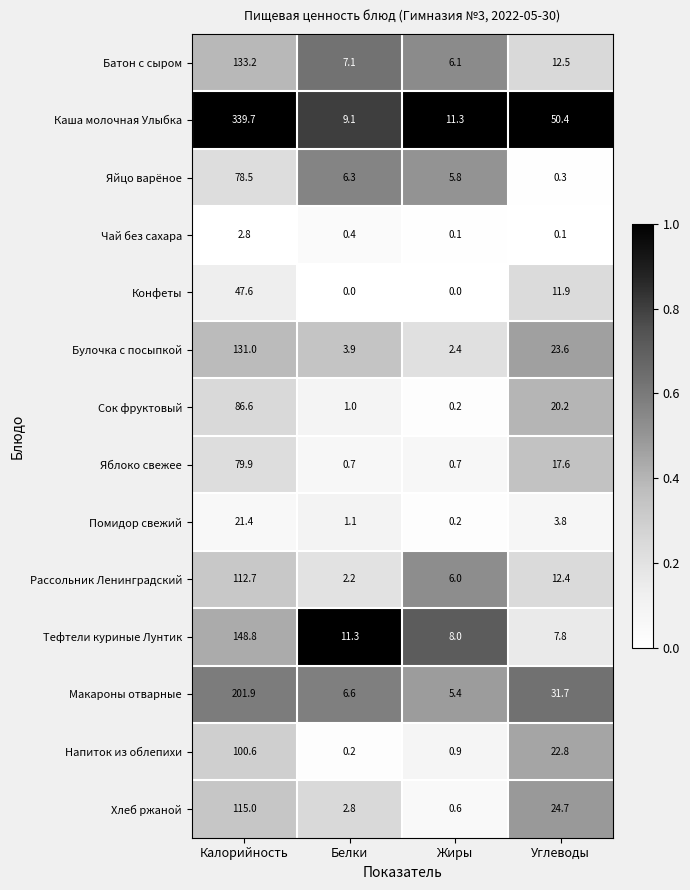

What is the difference between the second highest and minimum values in the Тефтели куриные Лунтик series?

3.5